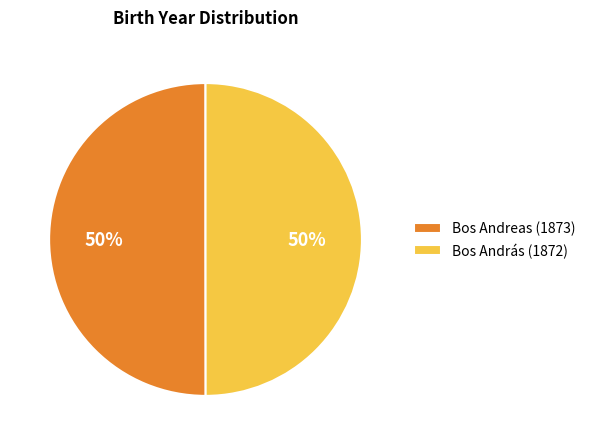

Is the sum of Bos Andreas (1873) and Bos András (1872) greater than half?

Yes